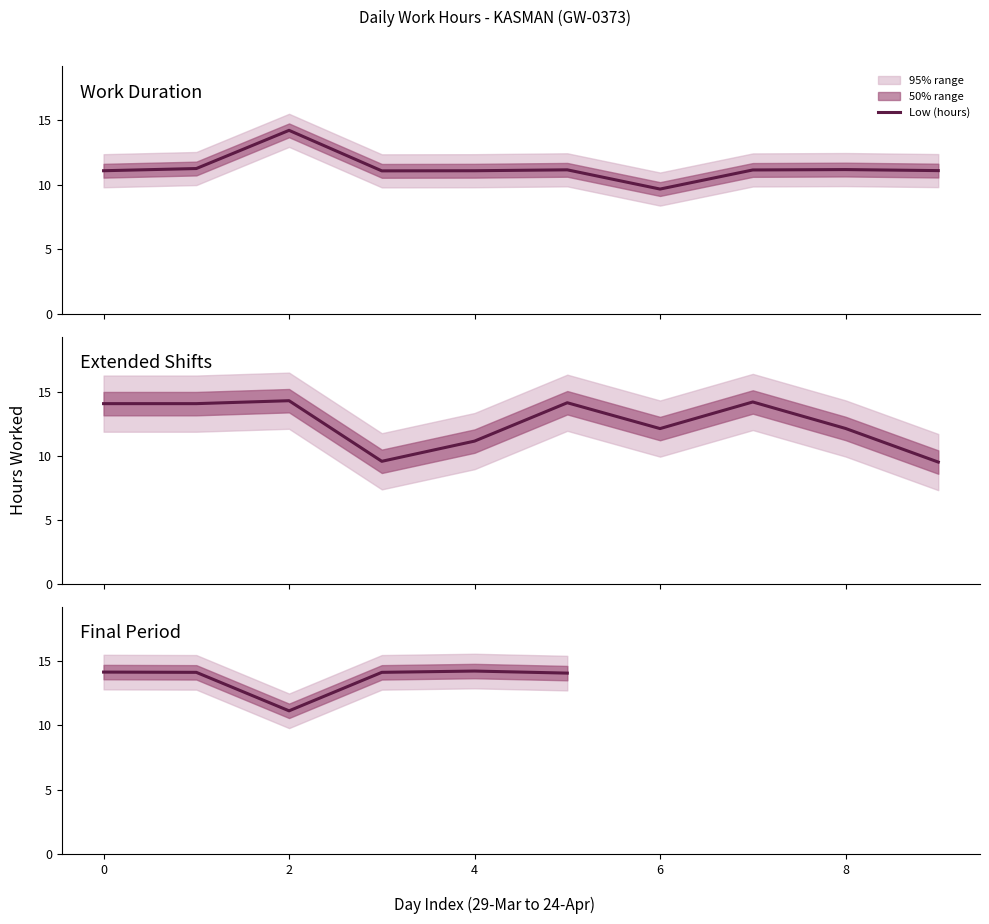

Read the value at 0.

14.1